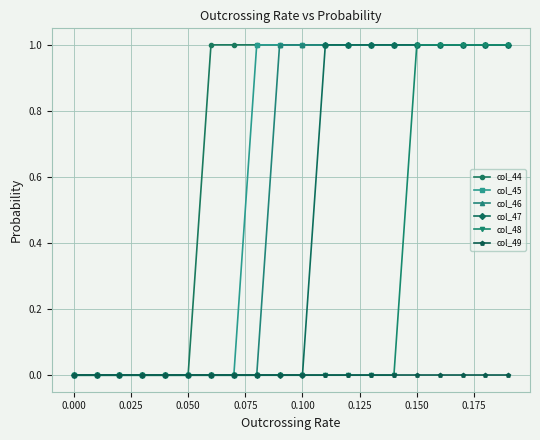

True or false: col_49 and col_45 cross at least once.

False